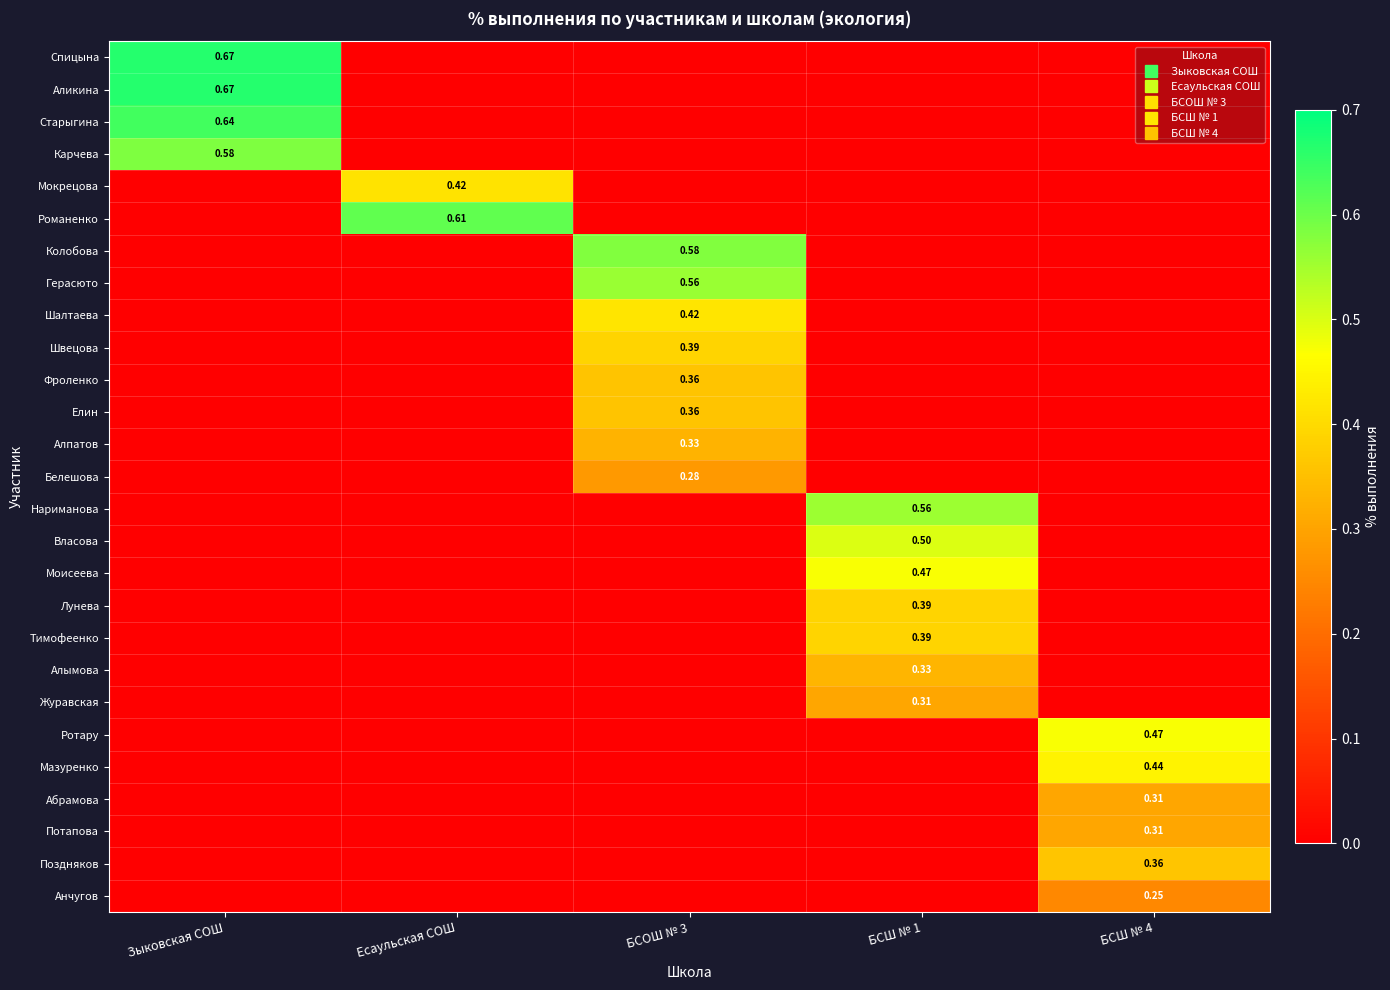

At how many categories does at least one series exceed 0?

5